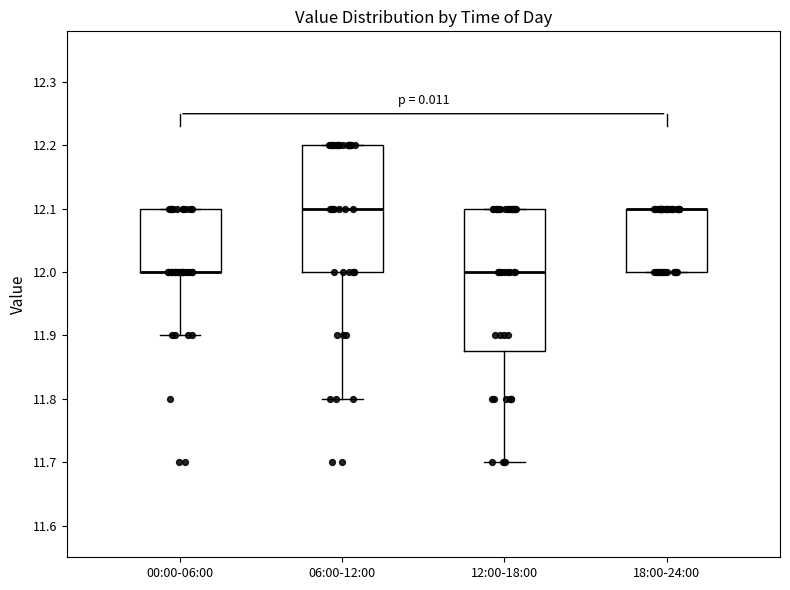

Which box is the tallest, from its lower edge to its upper edge?

12:00-18:00